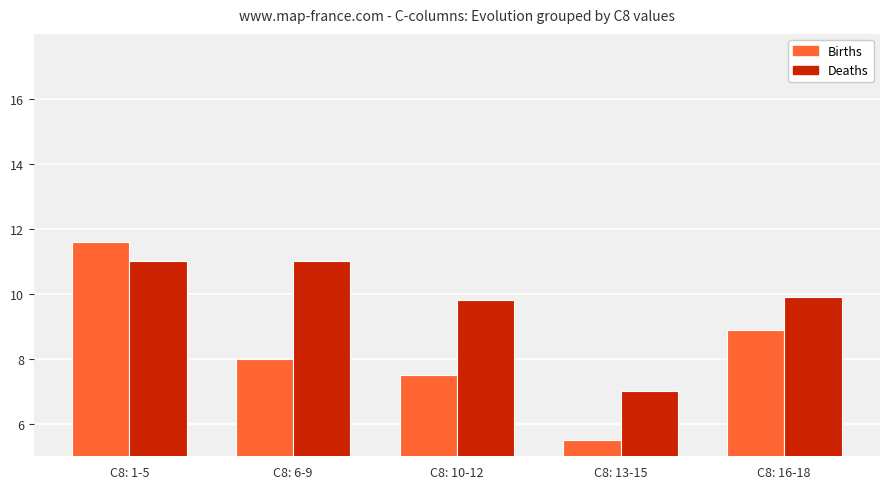

Rank the series at C8: 10-12 from lowest to highest value.

Births, Deaths